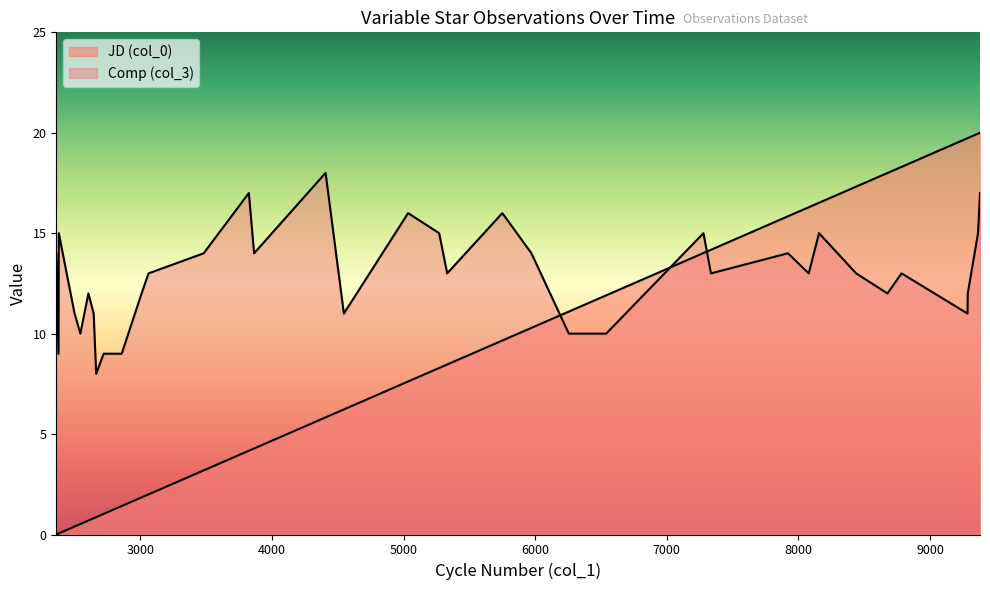

What is the maximum value for Comp (col_3)?

18.0